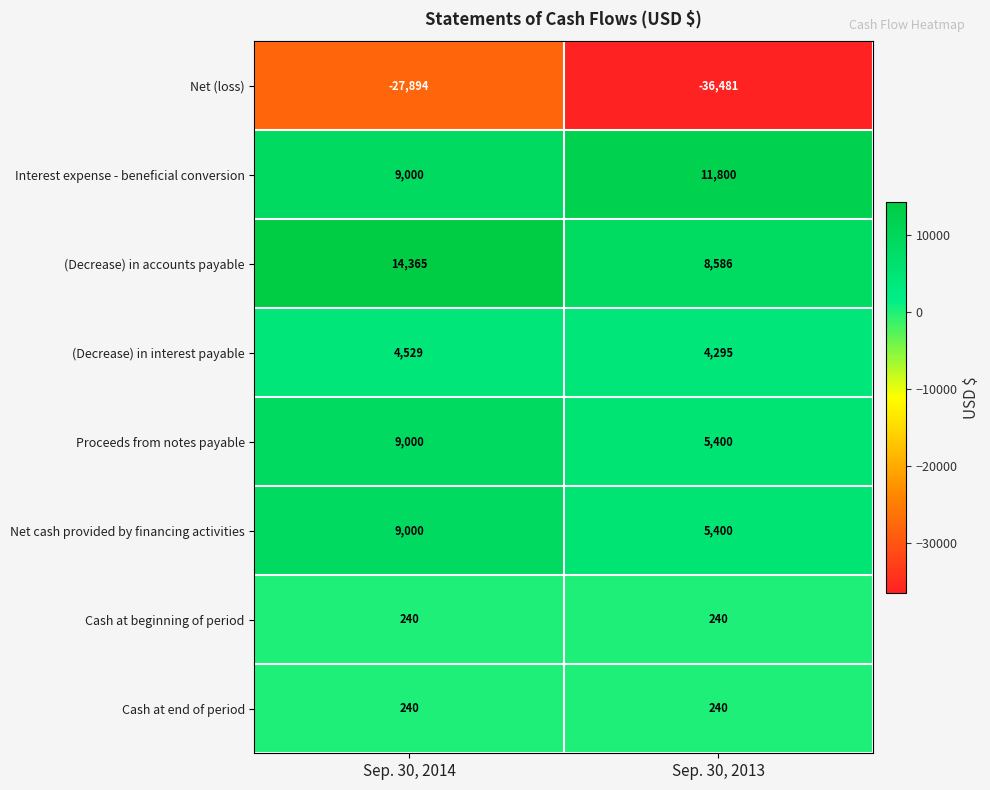

How many categories are shown in the chart?

2